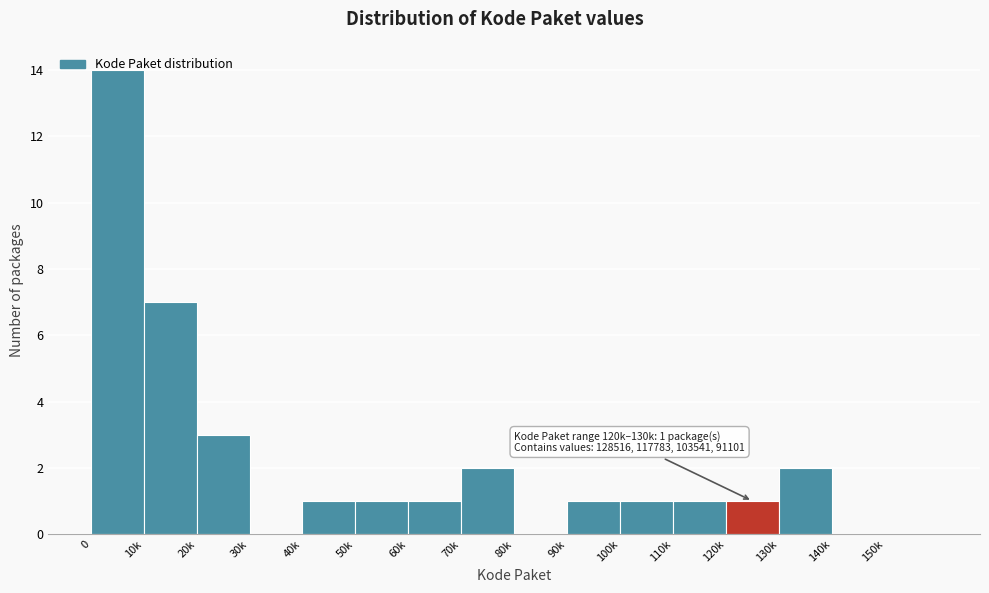

Between 30k and 20k, which is larger?

20k